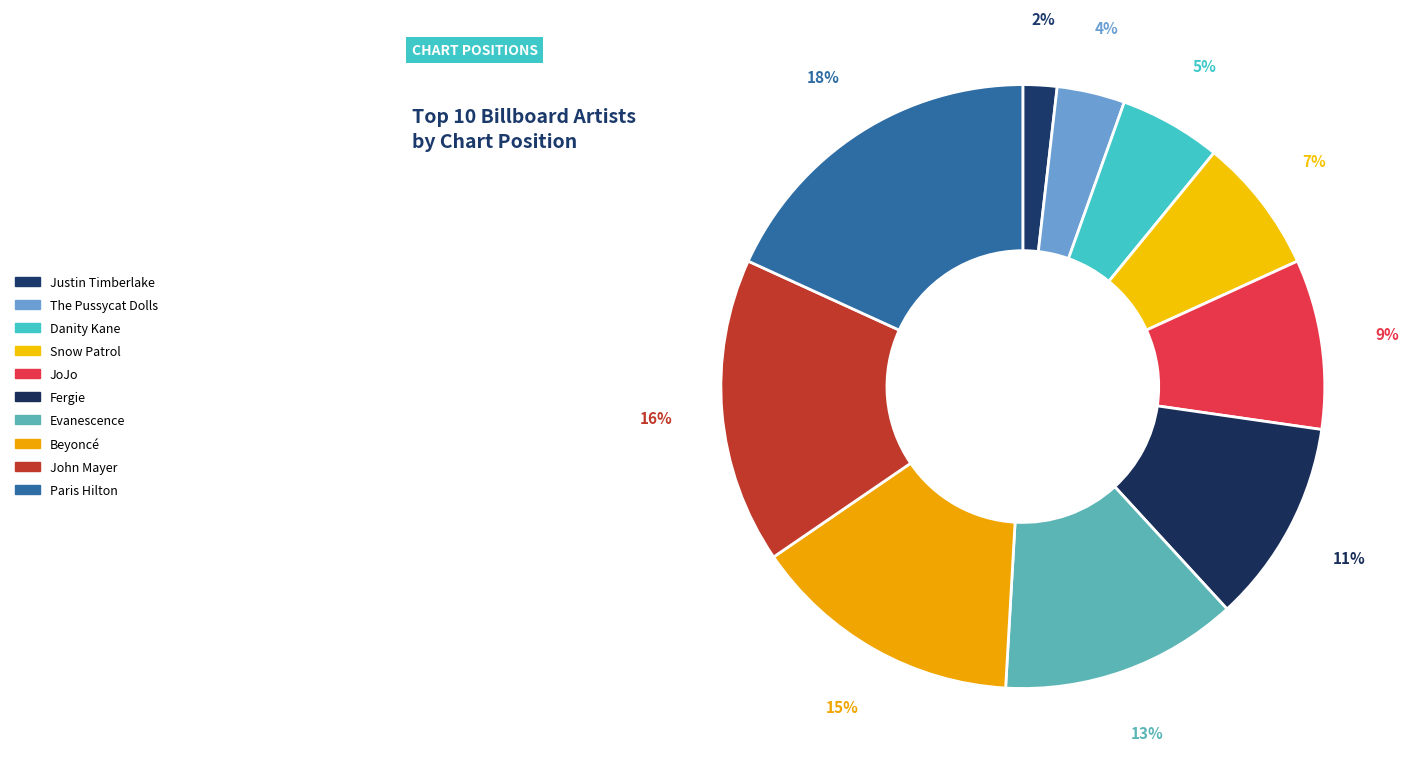

To the nearest percent, what is the difference between the largest and smallest slice percentages?

16%